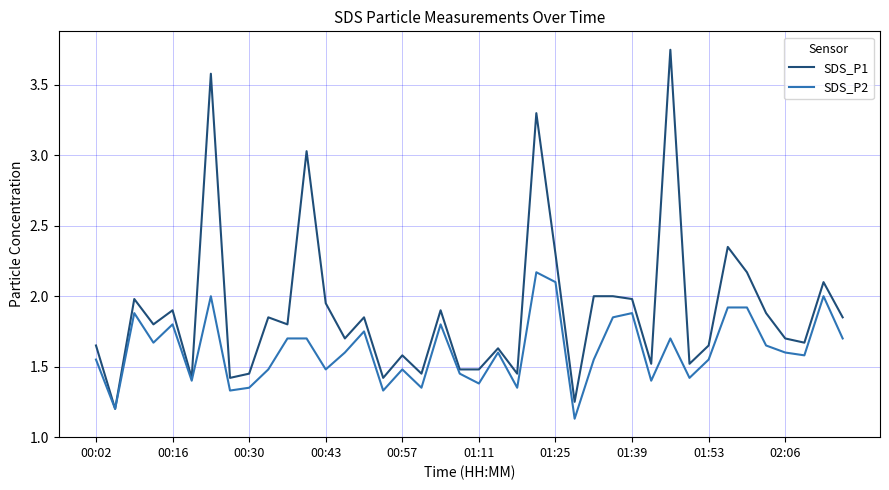

Which series has the widest spread of values?

SDS_P1